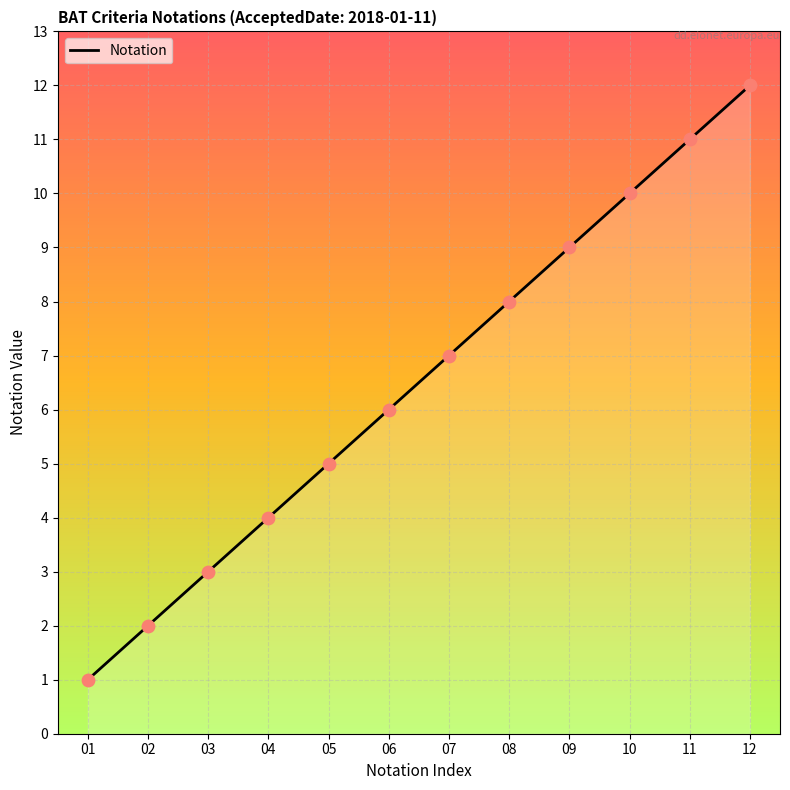

What is the change in value from 04 to 09?

+5